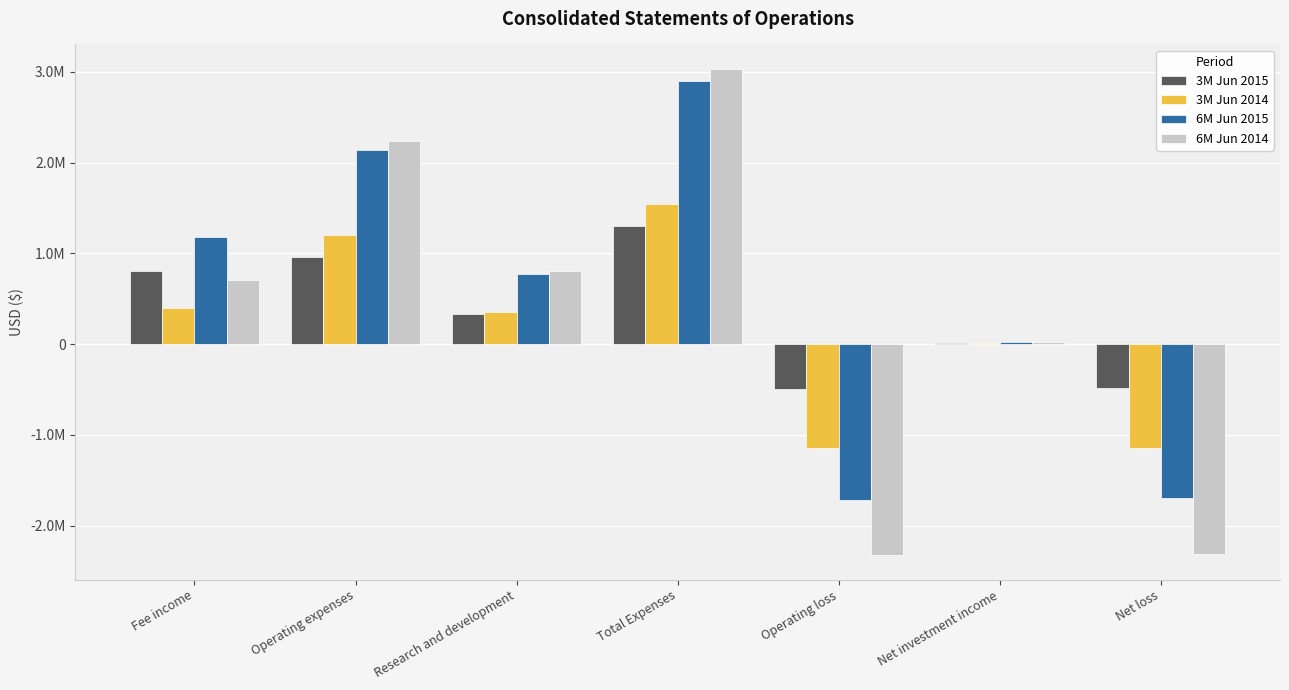

What are all the series names shown in the legend?

3M Jun 2015, 3M Jun 2014, 6M Jun 2015, 6M Jun 2014